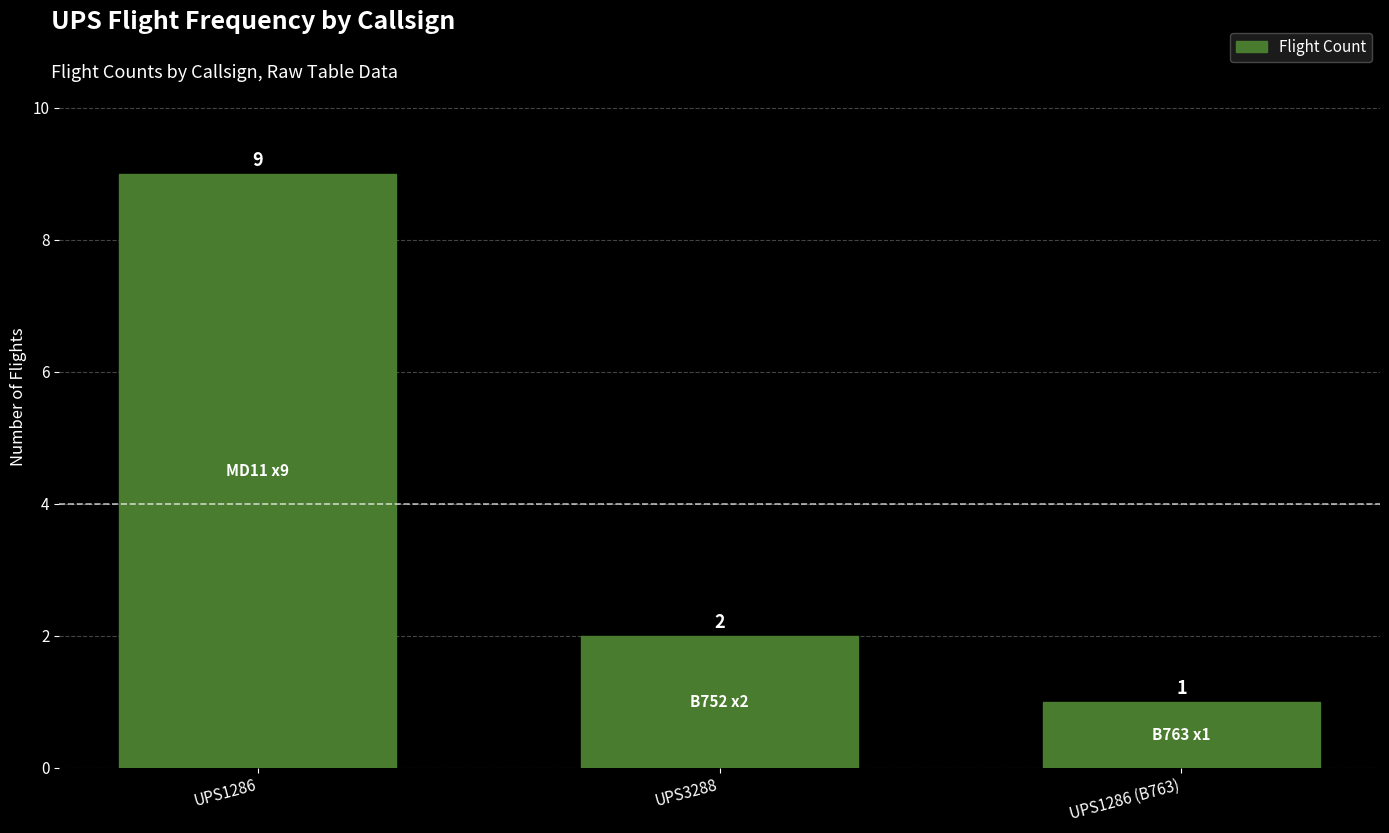

What is the sum of the values at UPS1286 and UPS3288?

11